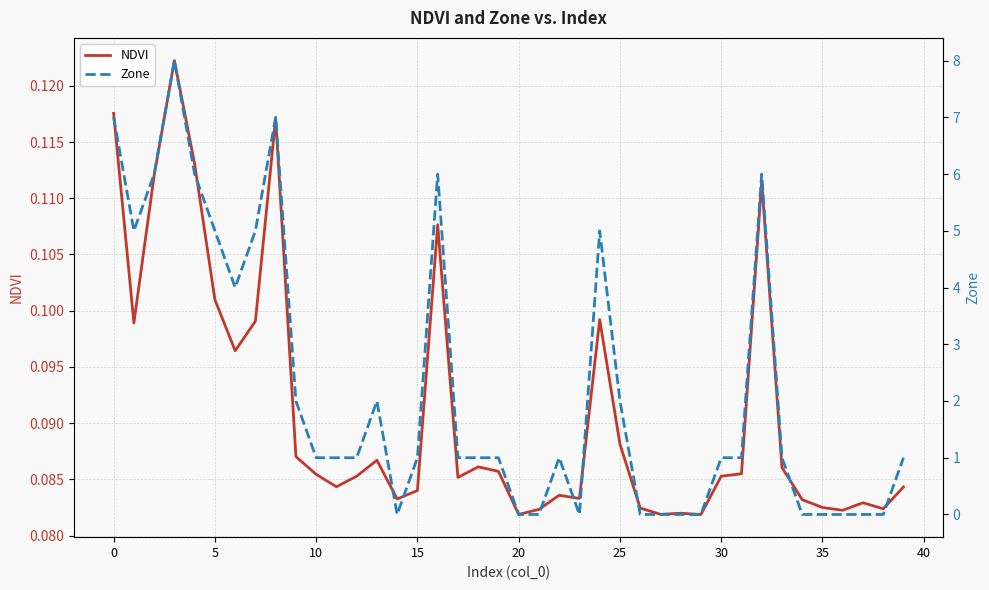

What is the average value of the NDVI series?

0.1